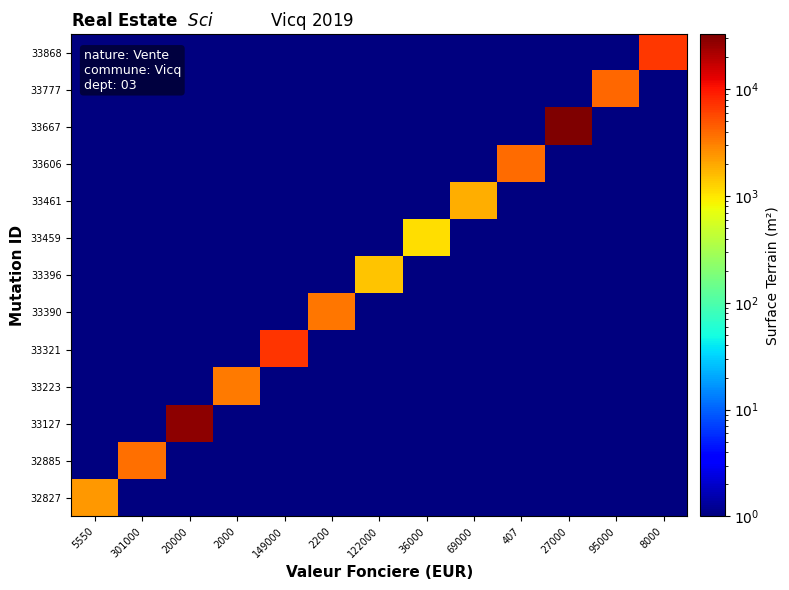

Reading left to right, extract all data points from this chart.

32827: 5550=2430	301000=1	20000=1	2000=1	149000=1	2200=1	122000=1	36000=1	69000=1	407=1	27000=1	95000=1	8000=1
32885: 5550=1	301000=3715	20000=1	2000=1	149000=1	2200=1	122000=1	36000=1	69000=1	407=1	27000=1	95000=1	8000=1
33127: 5550=1	301000=1	20000=28509	2000=1	149000=1	2200=1	122000=1	36000=1	69000=1	407=1	27000=1	95000=1	8000=1
33223: 5550=1	301000=1	20000=1	2000=3325	149000=1	2200=1	122000=1	36000=1	69000=1	407=1	27000=1	95000=1	8000=1
33321: 5550=1	301000=1	20000=1	2000=1	149000=7195	2200=1	122000=1	36000=1	69000=1	407=1	27000=1	95000=1	8000=1
33390: 5550=1	301000=1	20000=1	2000=1	149000=1	2200=3488	122000=1	36000=1	69000=1	407=1	27000=1	95000=1	8000=1
33396: 5550=1	301000=1	20000=1	2000=1	149000=1	2200=1	122000=1435	36000=1	69000=1	407=1	27000=1	95000=1	8000=1
33459: 5550=1	301000=1	20000=1	2000=1	149000=1	2200=1	122000=1	36000=1106	69000=1	407=1	27000=1	95000=1	8000=1
33461: 5550=1	301000=1	20000=1	2000=1	149000=1	2200=1	122000=1	36000=1	69000=1870	407=1	27000=1	95000=1	8000=1
33606: 5550=1	301000=1	20000=1	2000=1	149000=1	2200=1	122000=1	36000=1	69000=1	407=3856	27000=1	95000=1	8000=1
33667: 5550=1	301000=1	20000=1	2000=1	149000=1	2200=1	122000=1	36000=1	69000=1	407=1	27000=32684	95000=1	8000=1
33777: 5550=1	301000=1	20000=1	2000=1	149000=1	2200=1	122000=1	36000=1	69000=1	407=1	27000=1	95000=3960	8000=1
33868: 5550=1	301000=1	20000=1	2000=1	149000=1	2200=1	122000=1	36000=1	69000=1	407=1	27000=1	95000=1	8000=6919